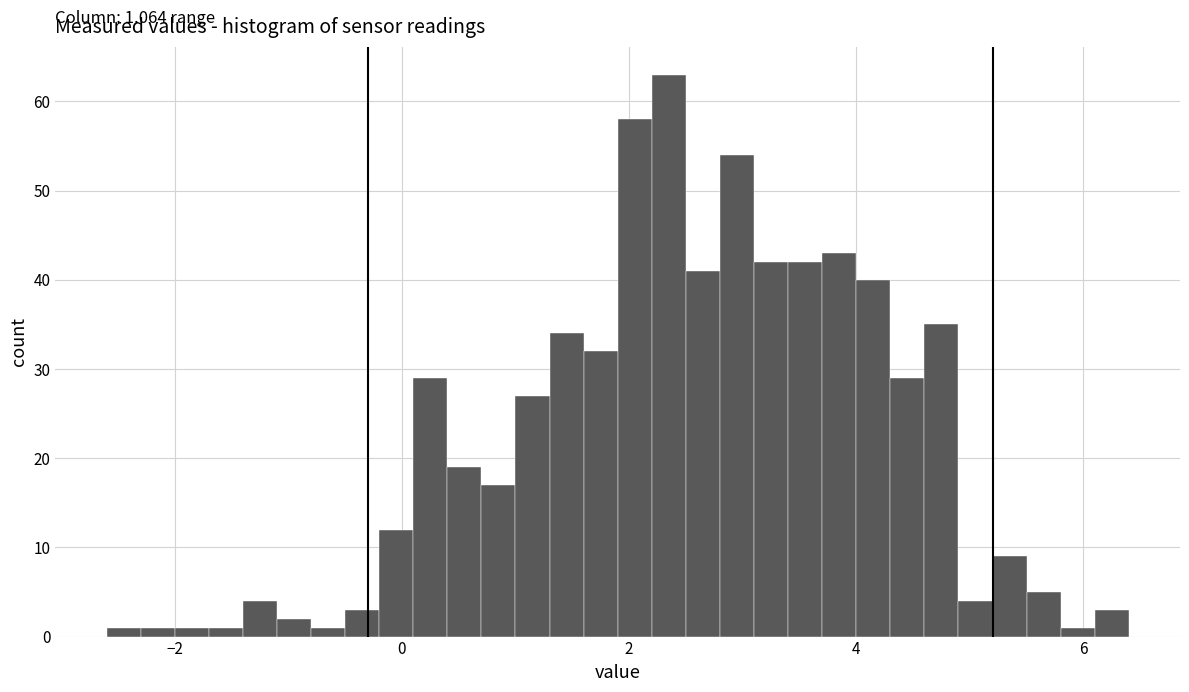

Read against the x-axis, roughly where is the centre of the tallest bar?

2.4